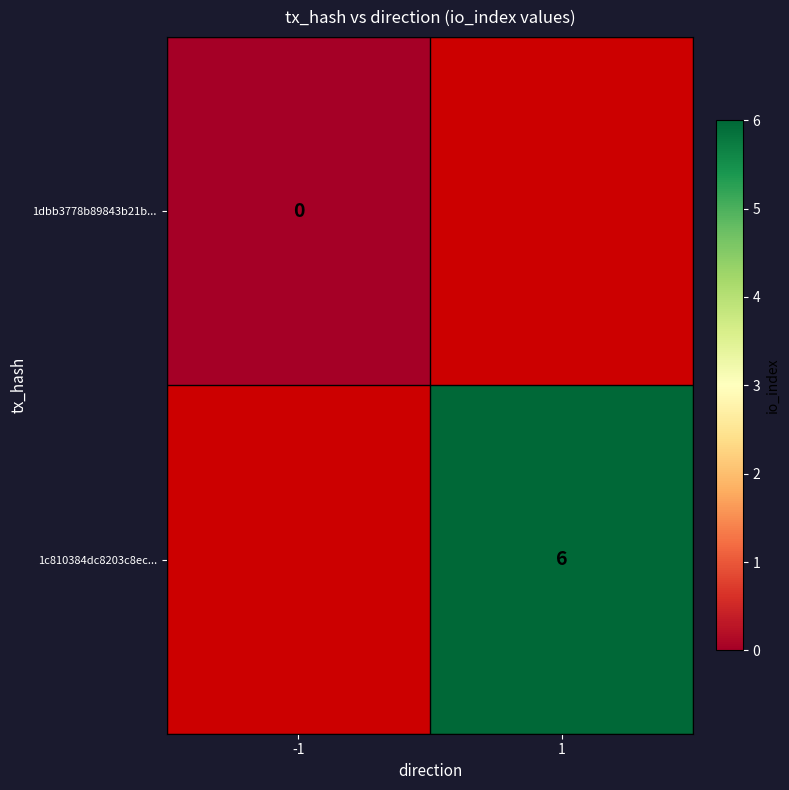

The 1c810384dc8203c8ec... series shows 6 at 1. True or false?

True